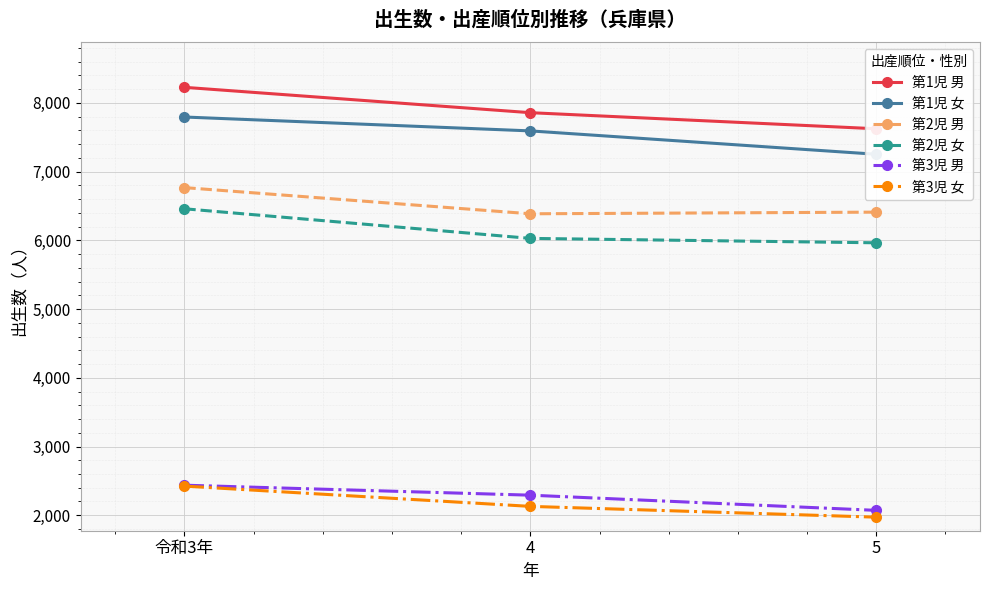

How many categories are shown in the chart?

3